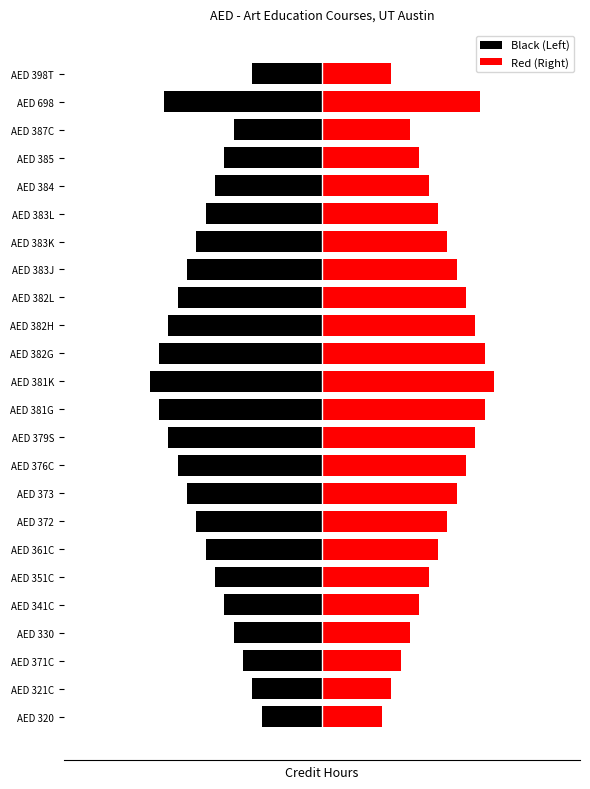

The value of Red (Right) at AED 381G is 3.8. True or false?

False